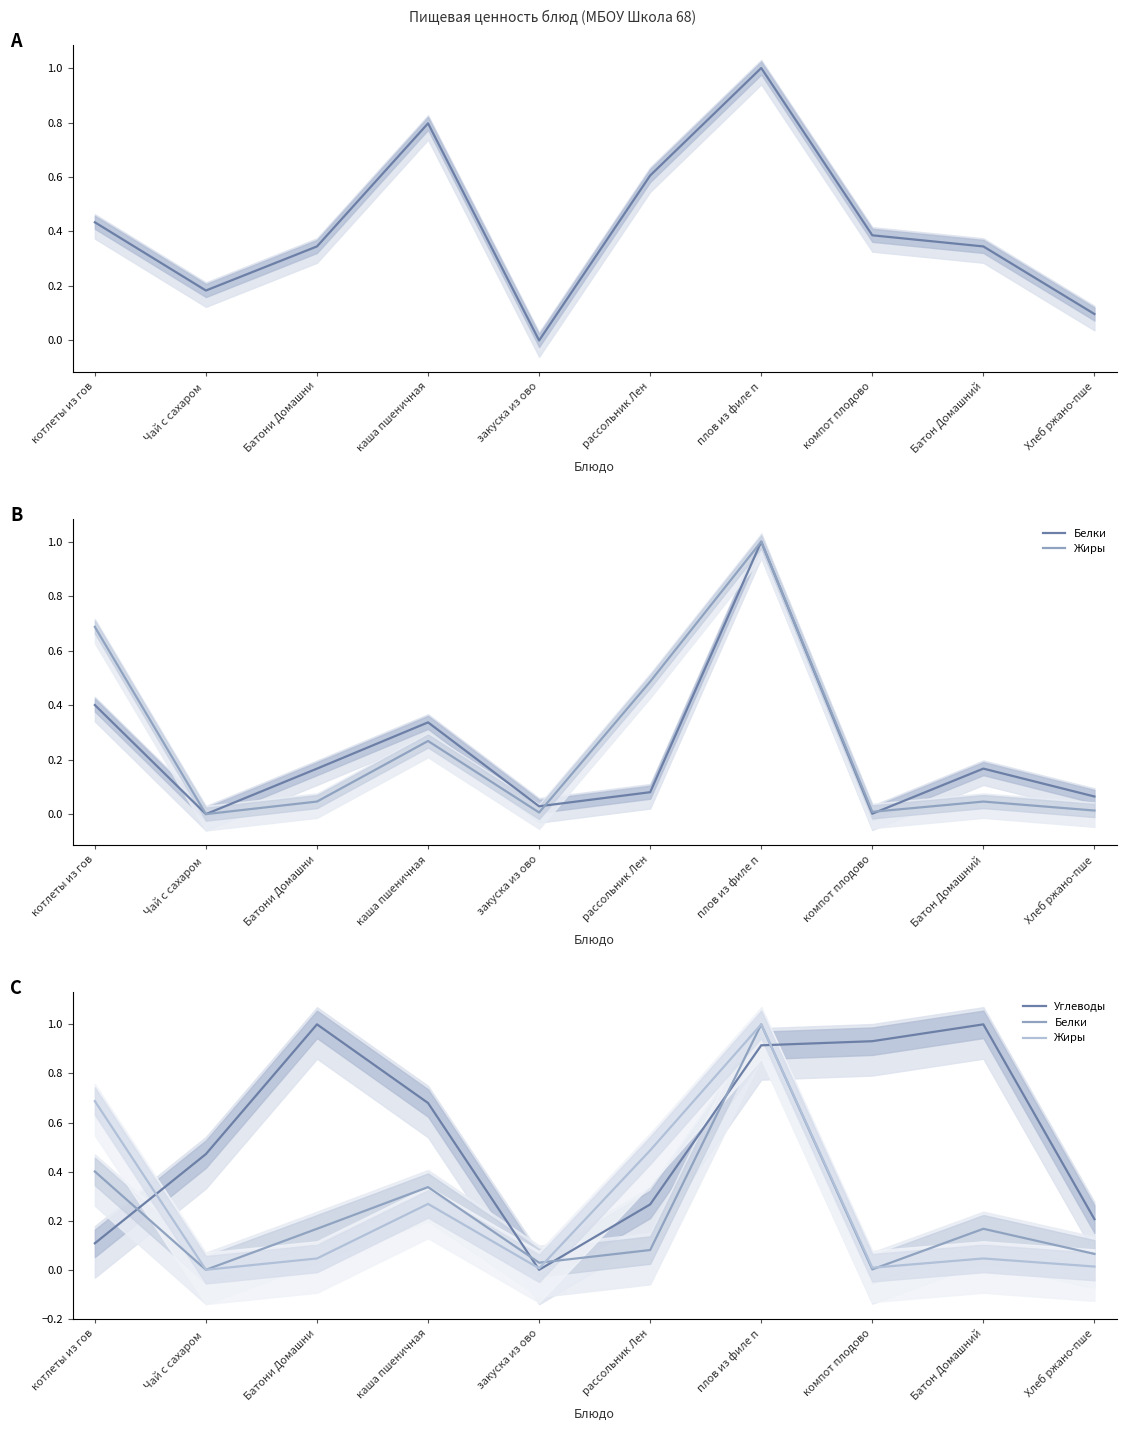

True or false: Жиры has more than 1 interior local peaks.

True